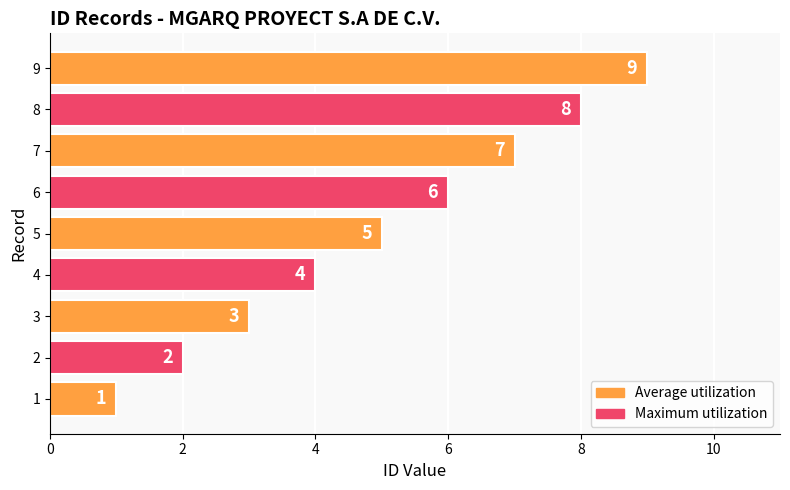

Rank the categories by value from highest to lowest.

9, 8, 7, 6, 5, 4, 3, 2, 1